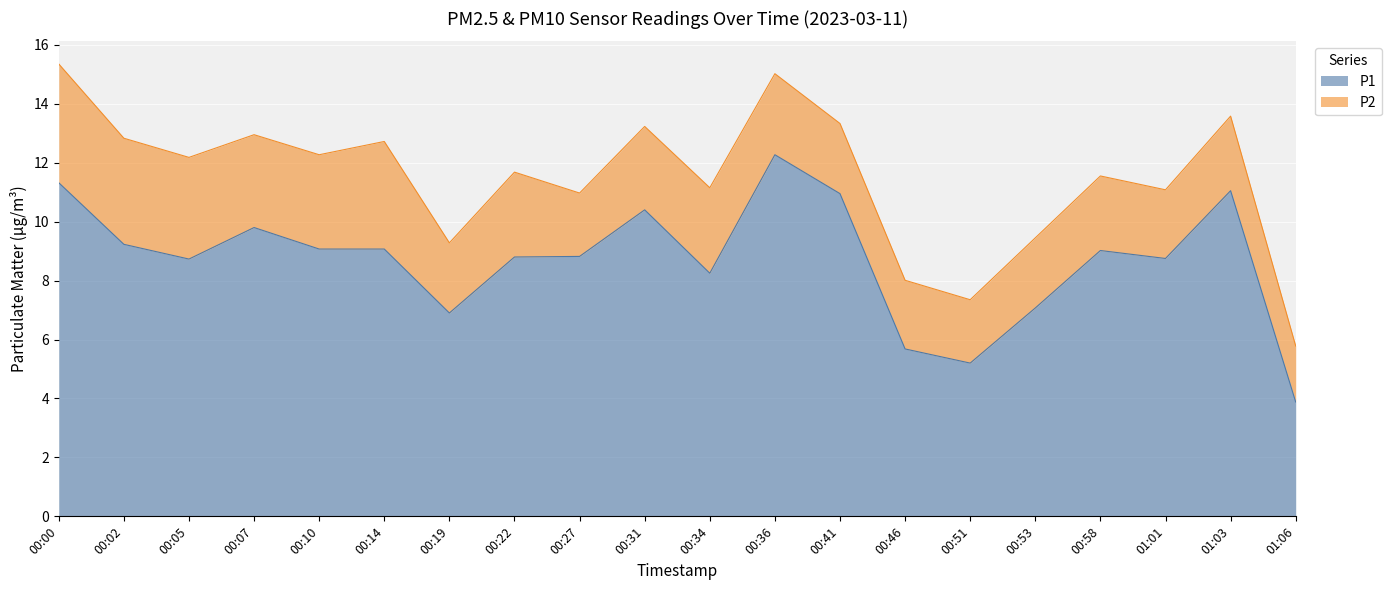

What is the difference between the maximum and minimum values in the P1 series?

8.4